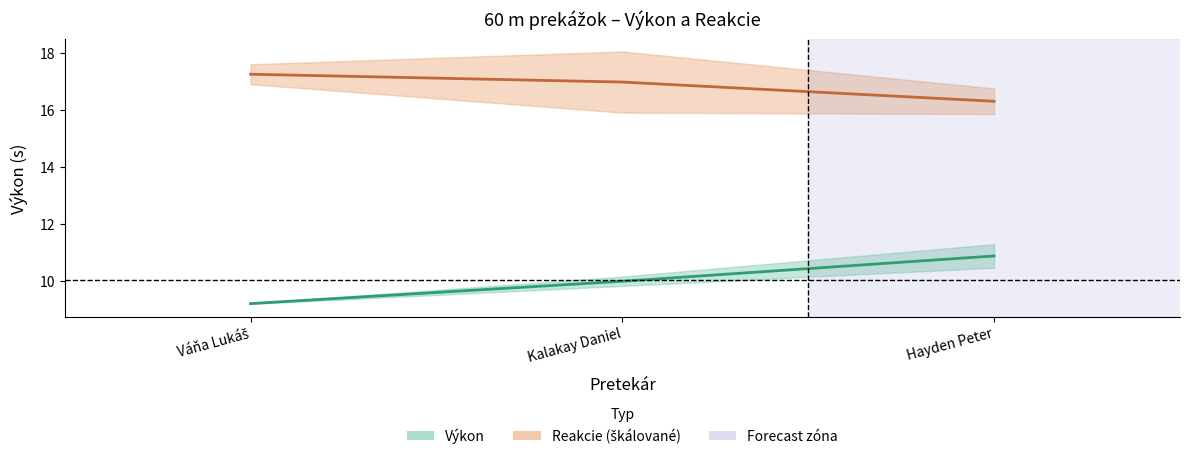

Which has a higher value, Hayden Peter or Váňa Lukáš?

Hayden Peter